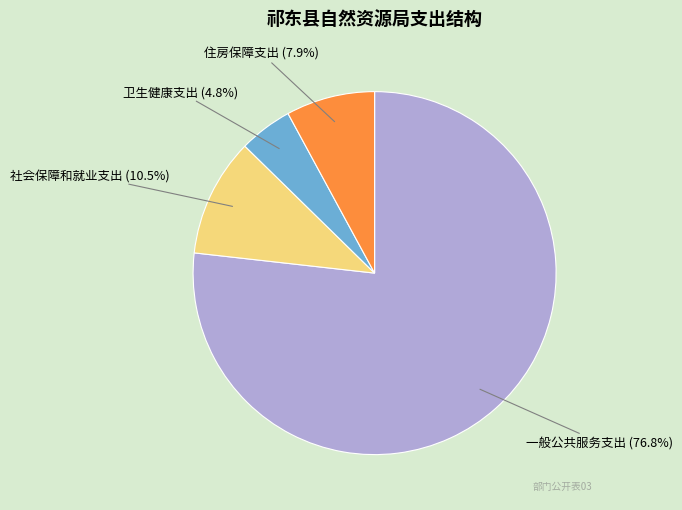

Approximately how many times larger is the value at 社会保障和就业支出 compared to 卫生健康支出?

2.2